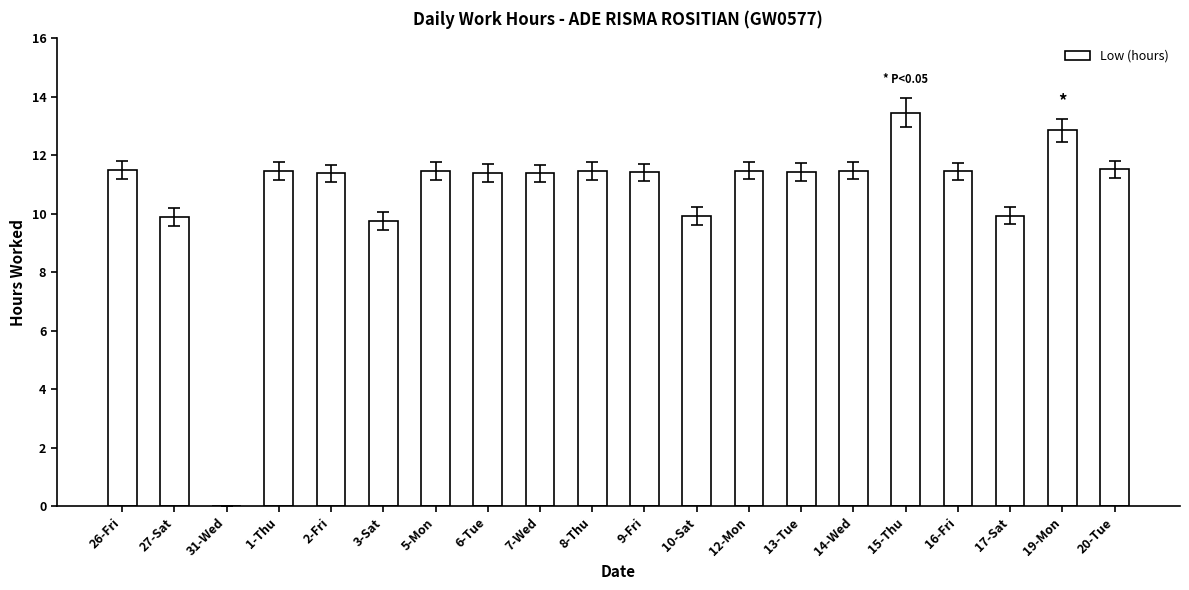

How many categories are shown in the chart?

20